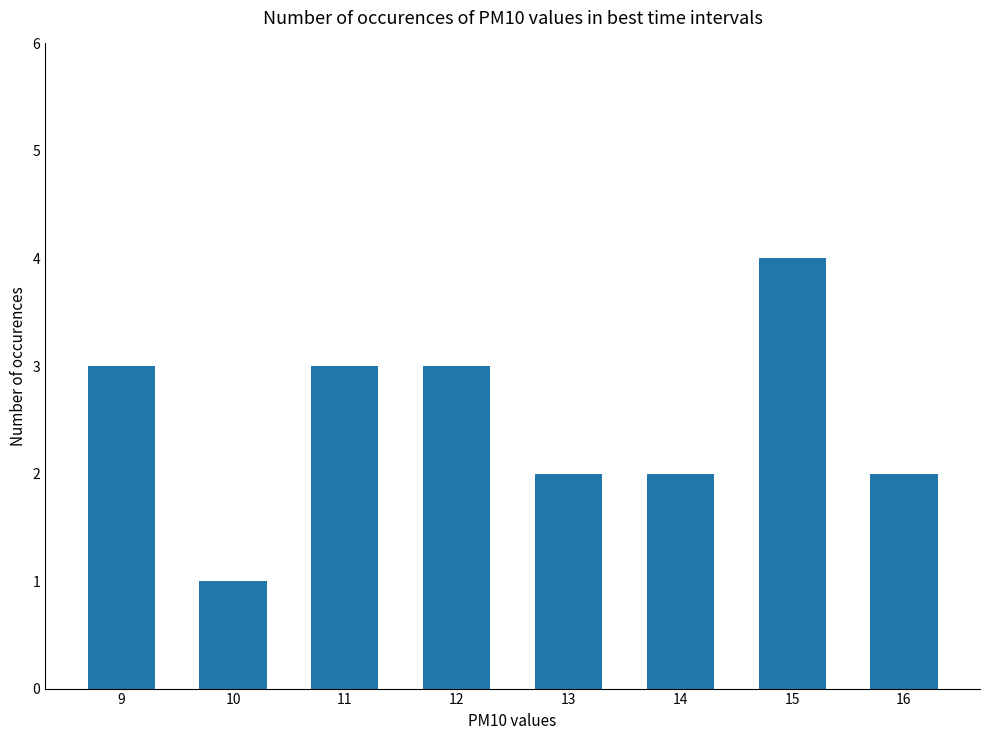

Reading left to right, what are all the values shown in this chart?

3	1	3	3	2	2	4	2